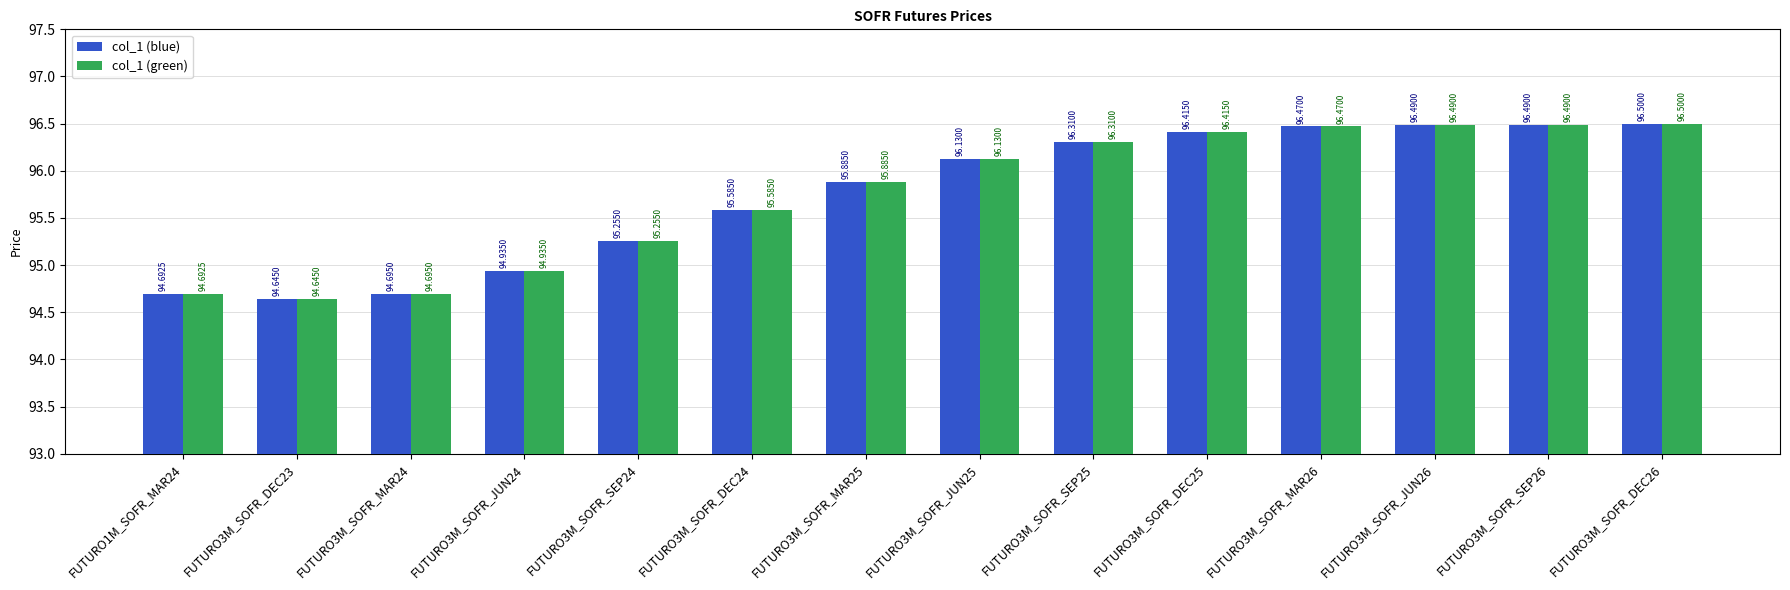

How many groups of bars are there?

14